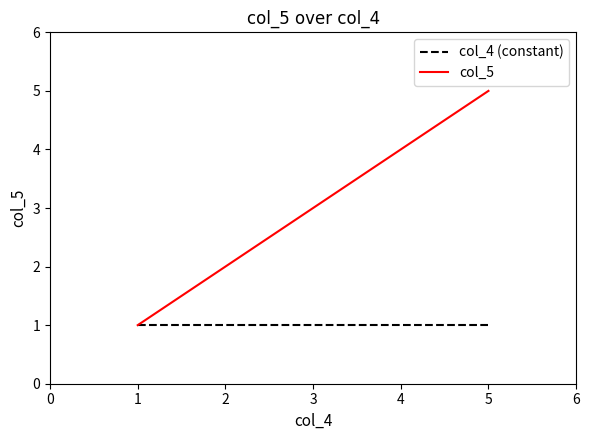

Reading left to right, extract all data points from this chart.

col_4 (constant): 1	1	1	1	1
col_5: 1	2	3	4	5